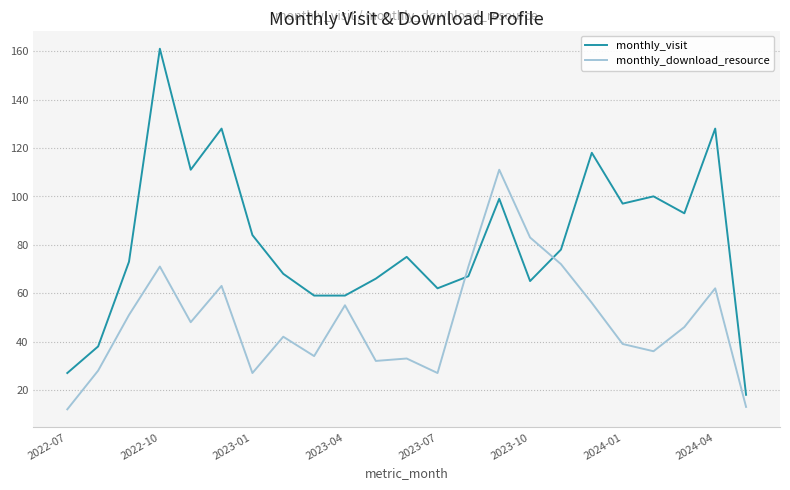

After their last crossing, which series has the higher values: monthly_visit or monthly_download_resource?

monthly_visit